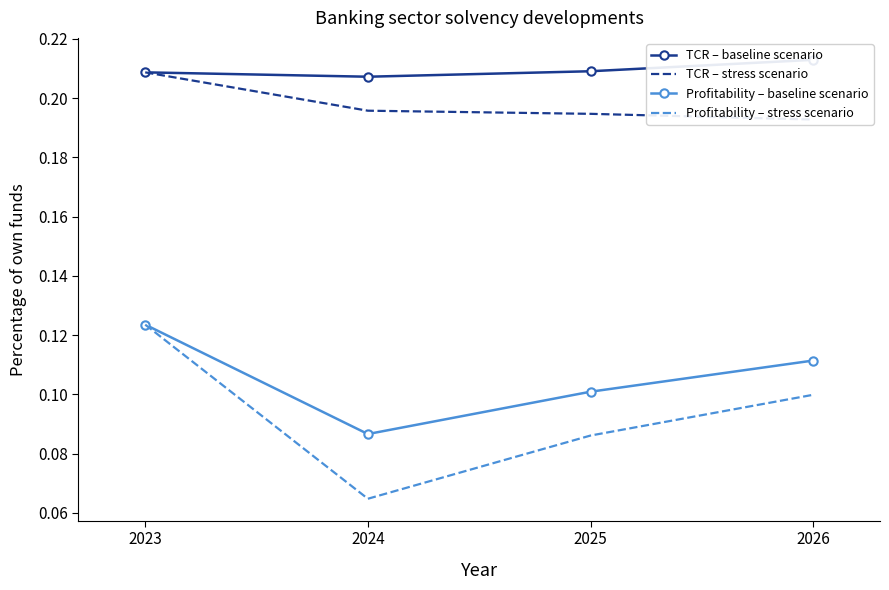

Is this an area chart (filled region under the line)?

No